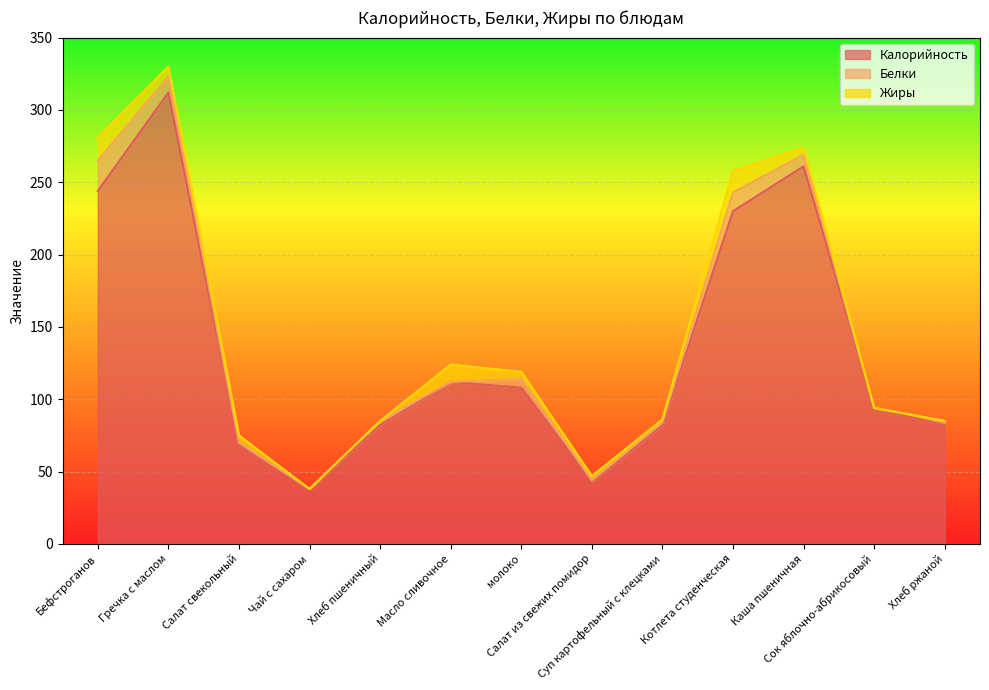

What is the highest value of the Калорийность series?

312